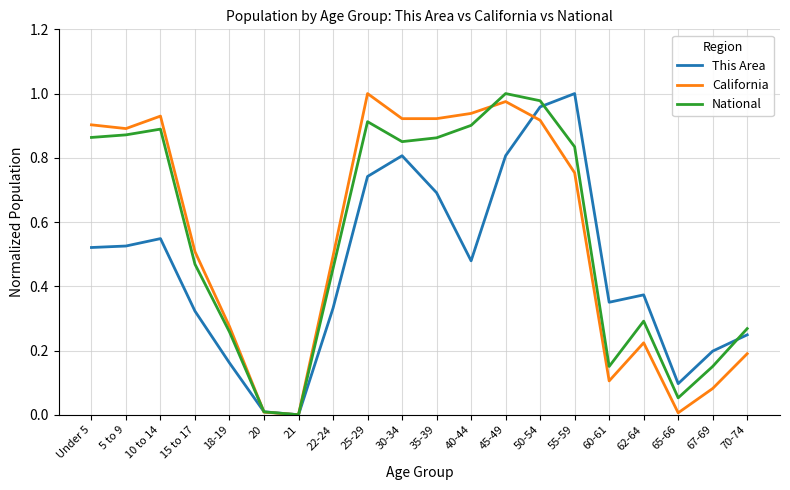

Between Under 5 and 15 to 17, which series saw the biggest shift?

California